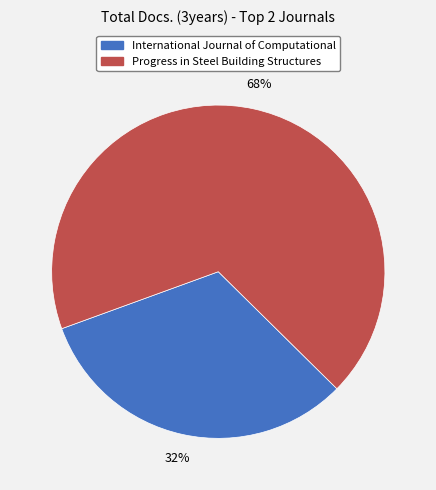

To the nearest percent, what is the combined percentage of Progress in Steel Building Structures and International Journal of Computational?

100%